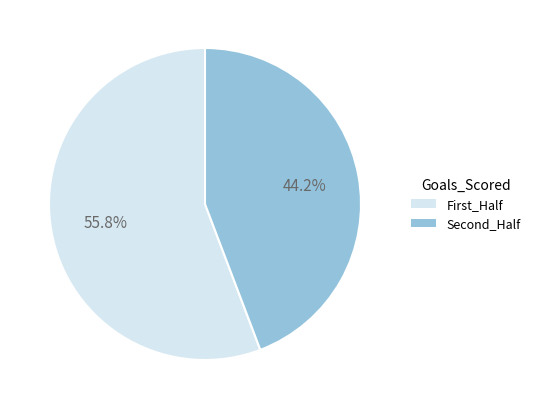

Does First_Half account for over 50% of the chart?

Yes